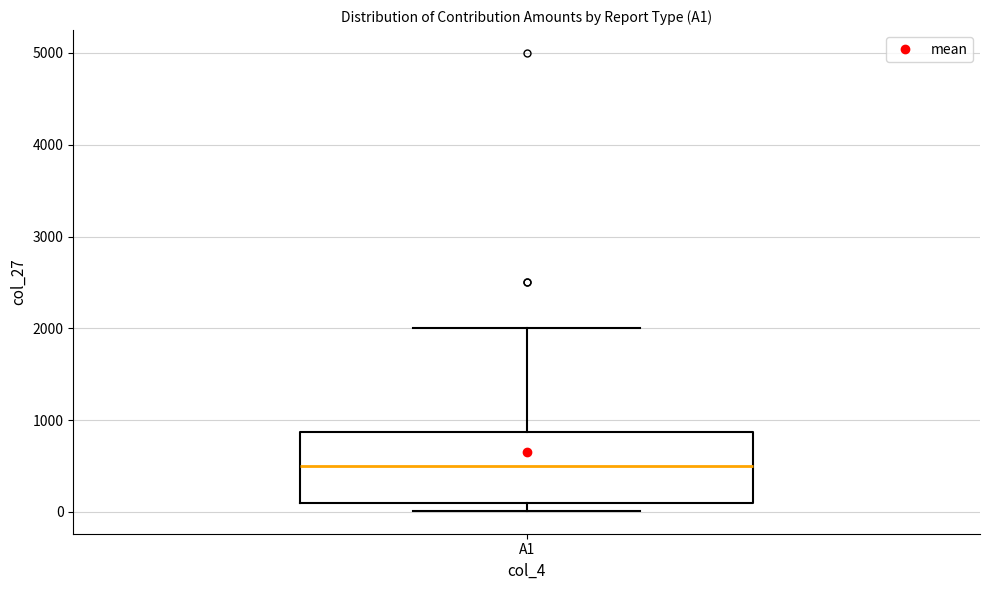

Read this box plot against the y-axis: the position of the median line, the range covered by the box, and the ends of both whiskers. The values are not printed on the chart, so give them approximately, as read against the axis.

median 500, box 100 to 900, whiskers 0 to 2000